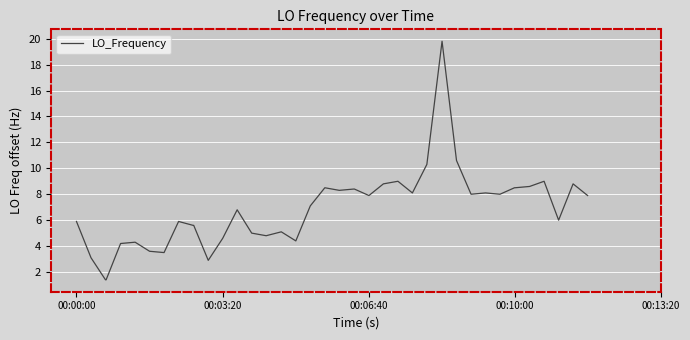

Reading right to left, extract all data points from this chart.

7.9	8.8	6.0	9.0	8.6	8.5	8.5	8.0	8.1	8.0	10.6	19.8	10.3	8.1	9.0	8.8	7.9	8.4	8.4	8.3	8.5	7.1	4.4	5.1	4.8	5.0	6.8	4.6	2.9	5.6	5.6	5.9	3.5	3.6	4.3	4.2	1.4	1.4	3.1	5.9